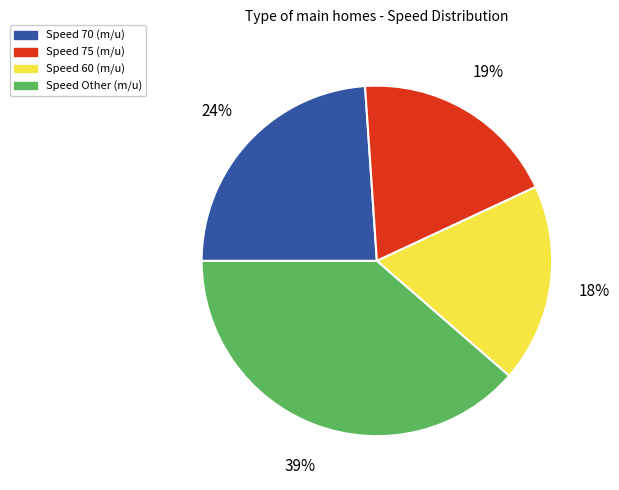

Is there any slice that represents more than half of the pie?

No